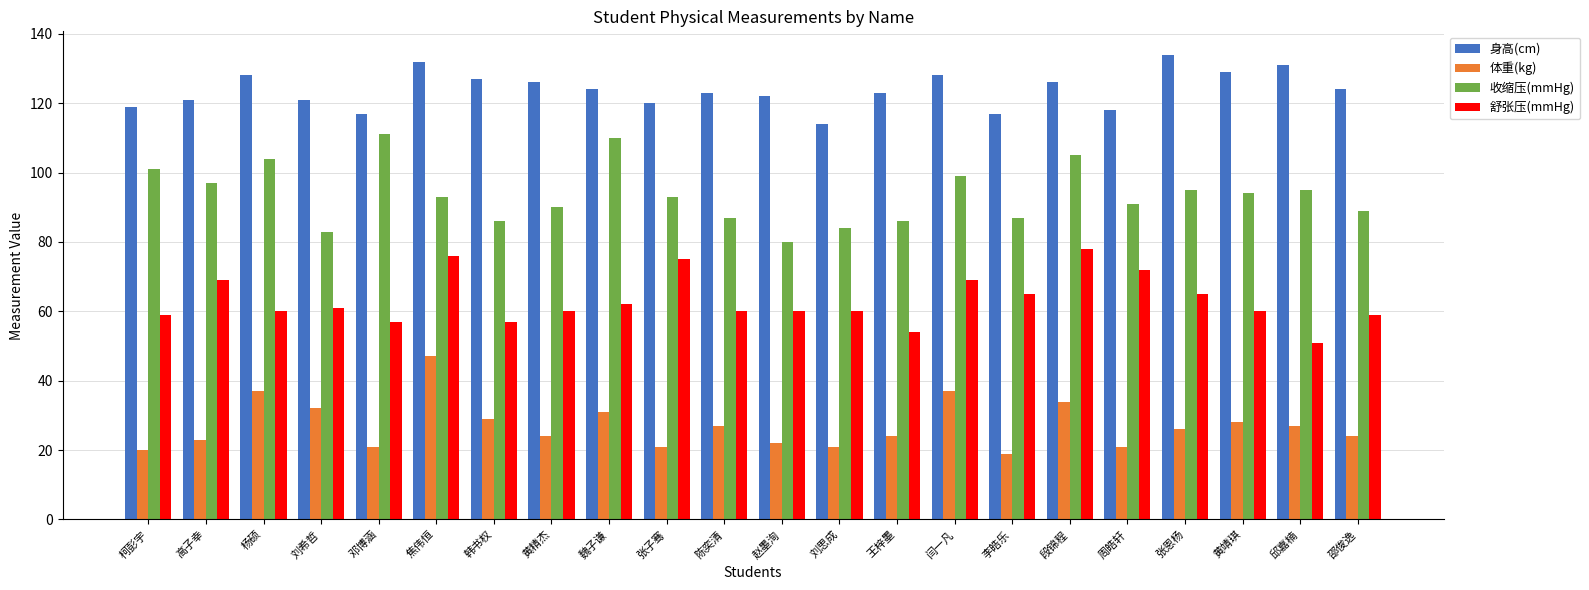

Is it true that 舒张压(mmHg) equals 22 at 韩书权?

False